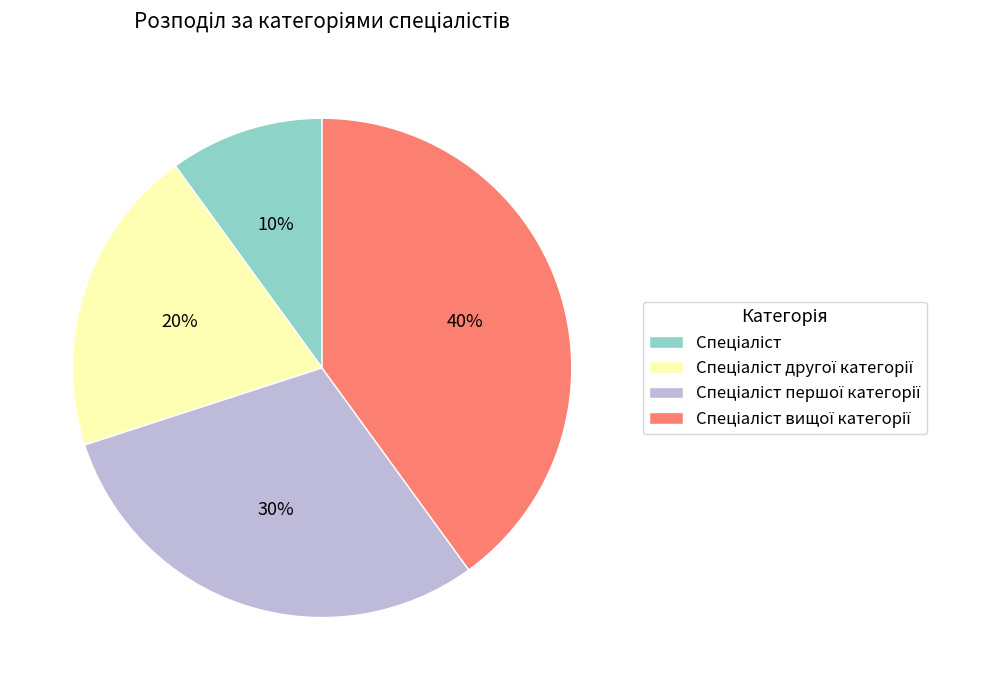

To the nearest percent, what is the average slice percentage?

25%